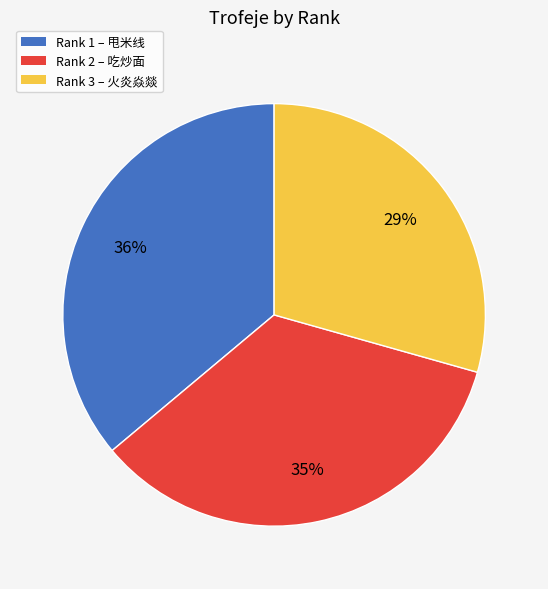

To the nearest percent, what is the average slice percentage?

33%